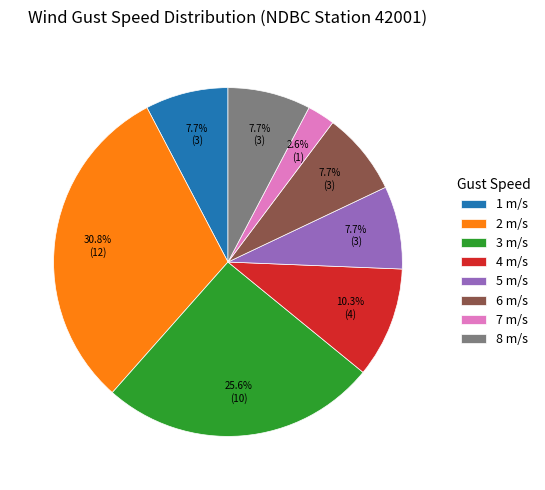

How many slices are in this pie chart?

8